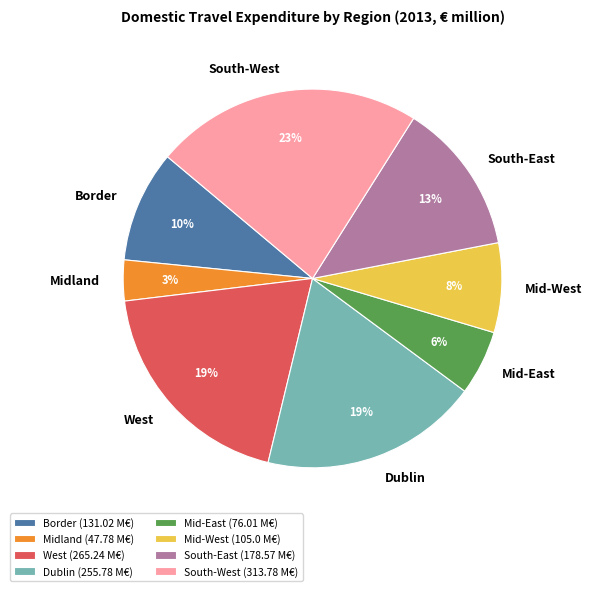

Between South-East and Midland, which is larger?

South-East